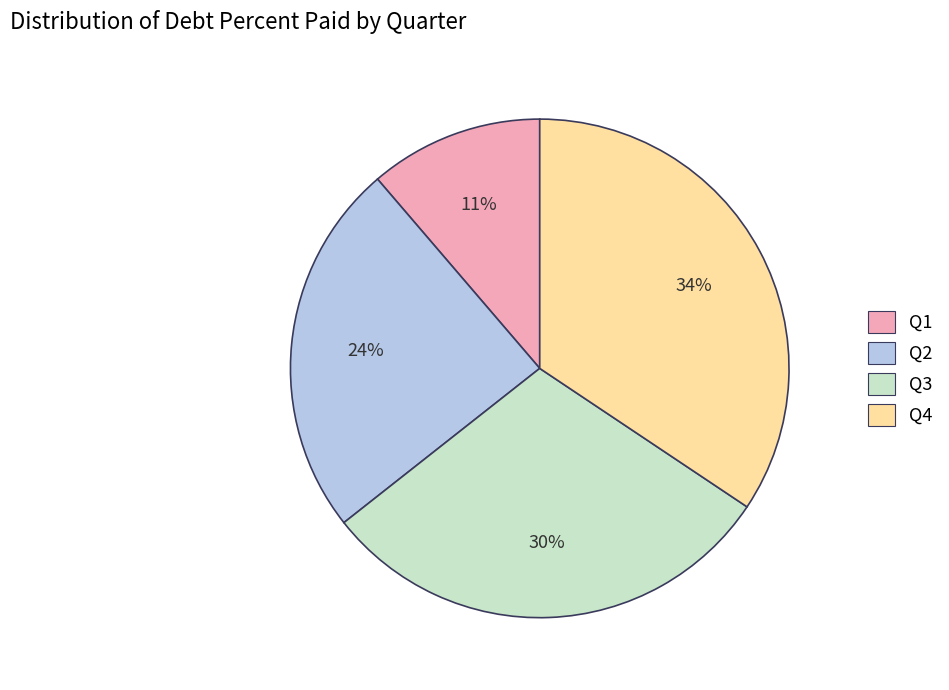

Is there a majority slice in this chart?

No